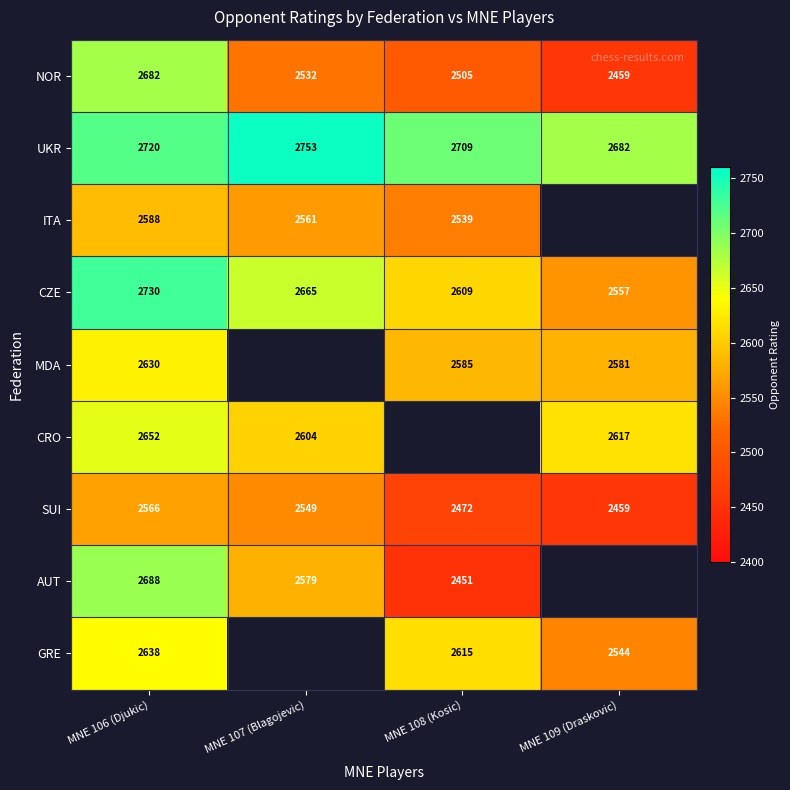

Read the UKR value at MNE 107 (Blagojevic).

2753